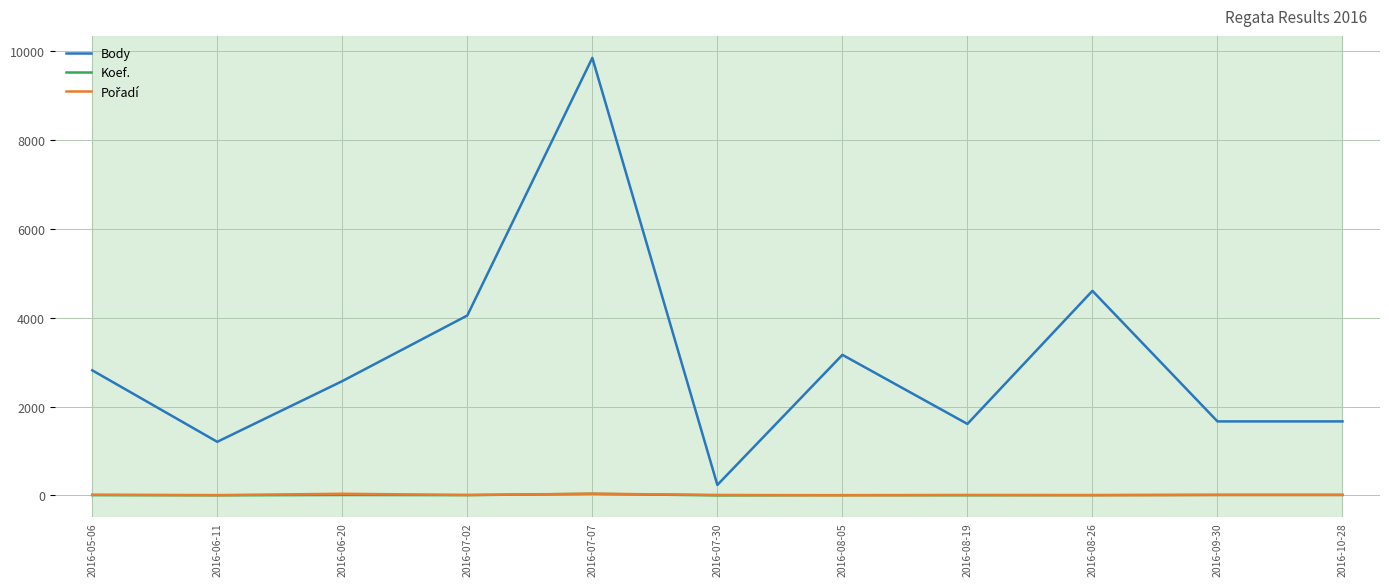

At how many categories does at least one series exceed 5235?

1